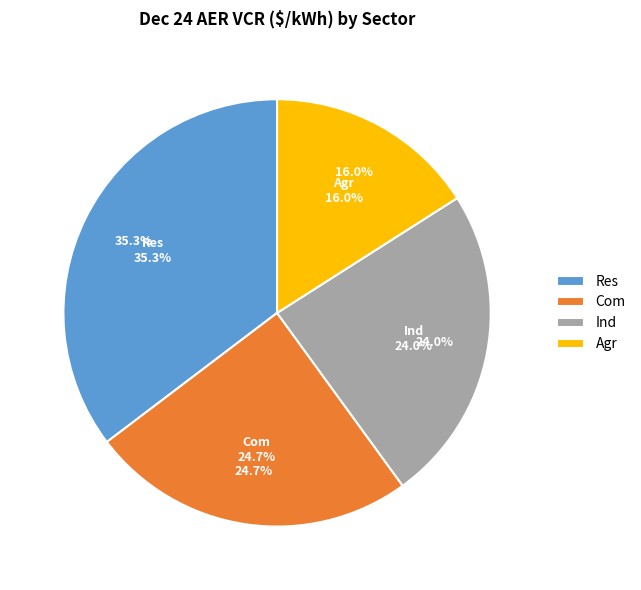

Which slice is the largest?

Res